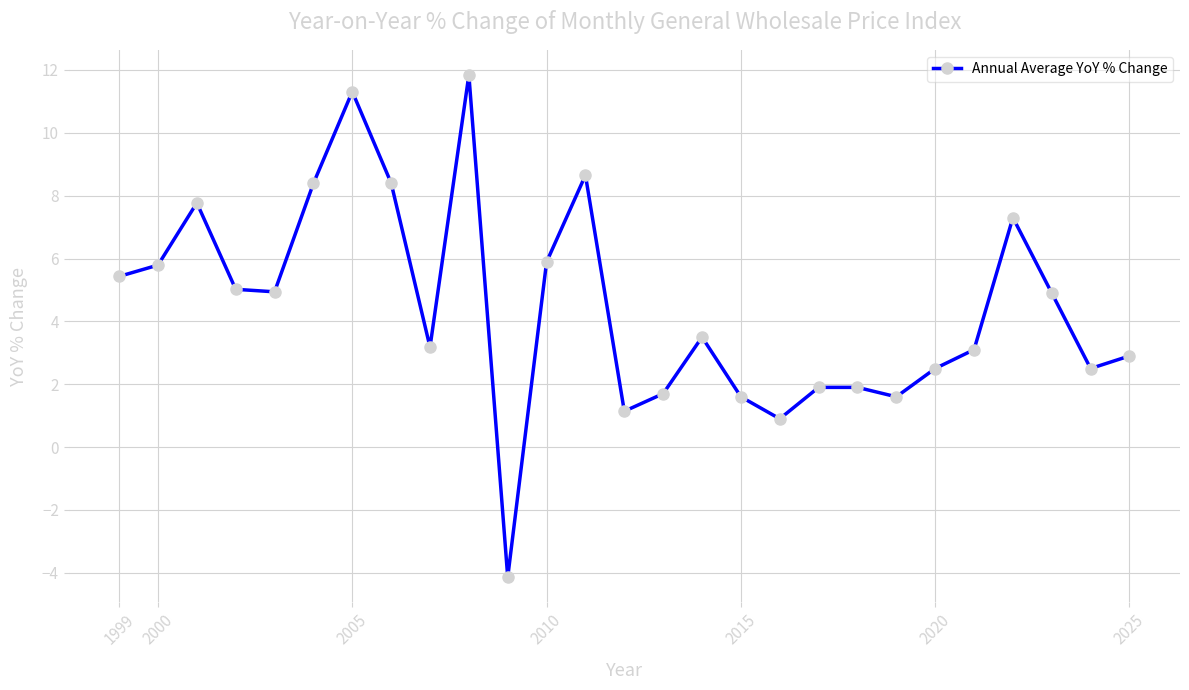

What is the value of the 20th point from the left?

1.9